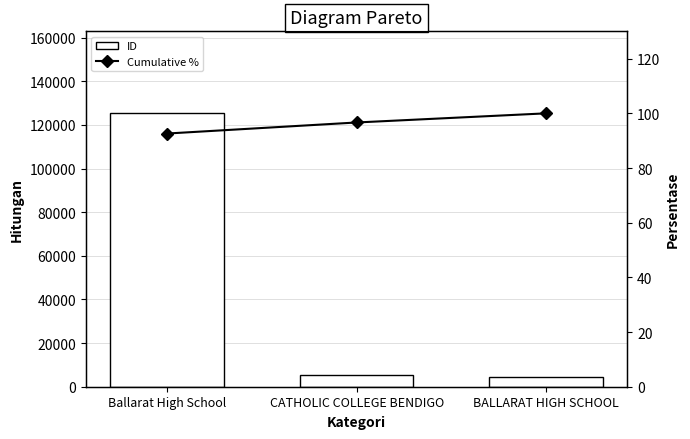

What value does the ID series have at Ballarat High School?

125280.0